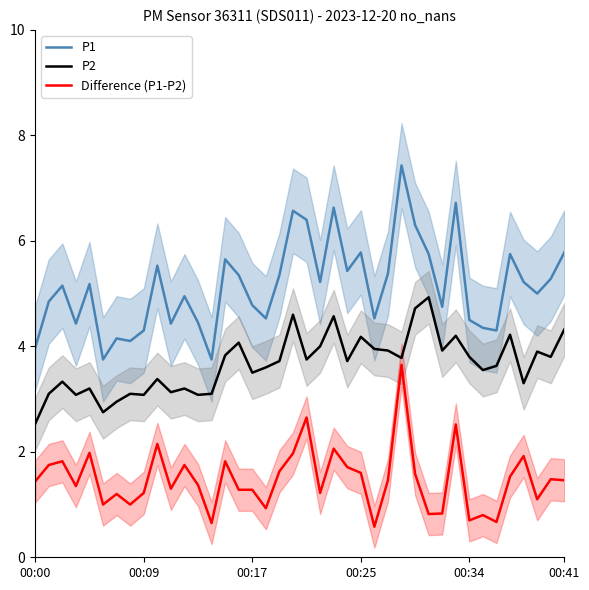

How many series are shown in this chart?

3